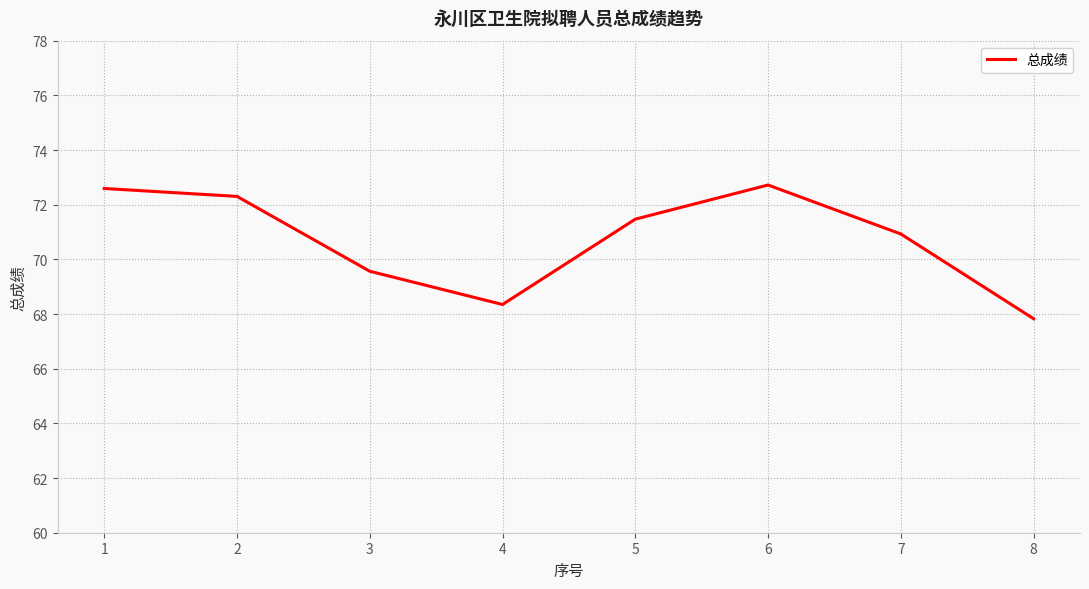

What is the maximum value shown in the chart?

72.7